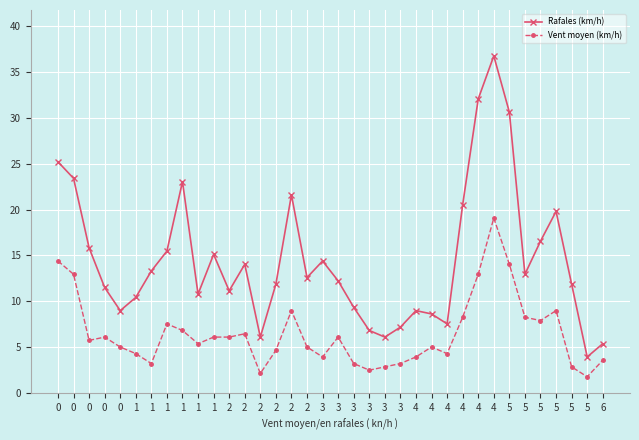

What are all the series names shown in the legend?

Rafales (km/h), Vent moyen (km/h)